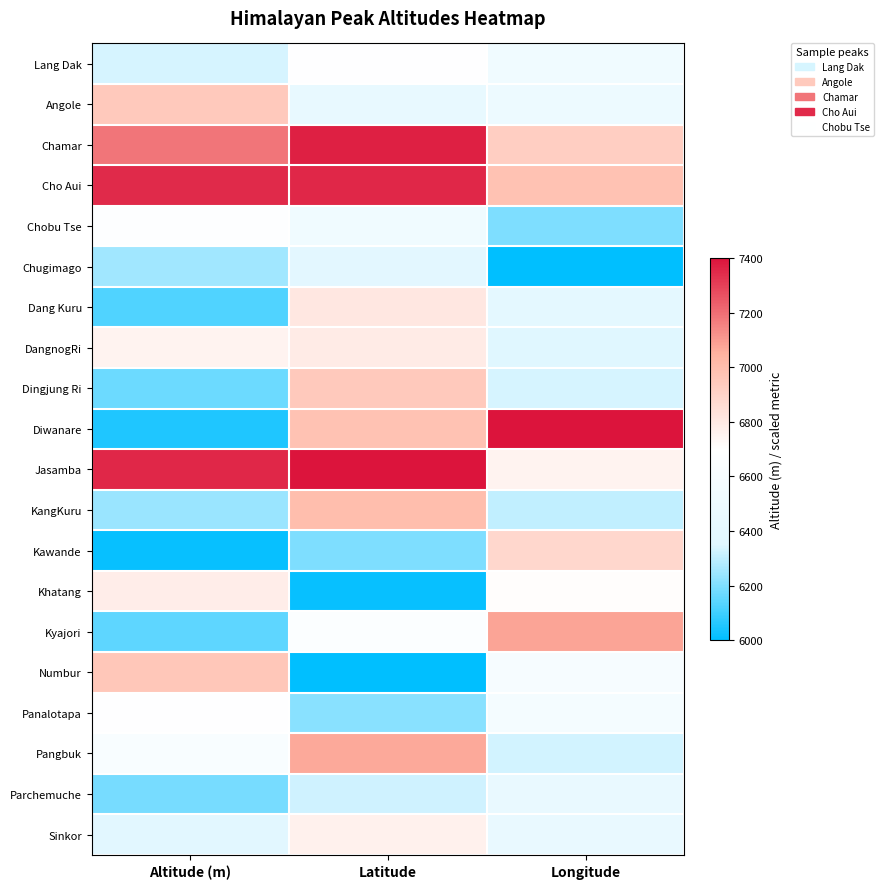

Reading left to right, extract all data points from this chart.

Lang Dak: Altitude (m)=6336.0	Latitude=6695.3	Longitude=6540.2
Angole: Altitude (m)=6941.0	Latitude=6443.3	Longitude=6506.8
Chamar: Altitude (m)=7186.0	Latitude=7367.9	Longitude=6921.7
Cho Aui: Altitude (m)=7350.0	Latitude=7353.8	Longitude=6976.9
Chobu Tse: Altitude (m)=6685.0	Latitude=6540.8	Longitude=6201.7
Chugimago: Altitude (m)=6256.0	Latitude=6387.2	Longitude=6000.0
Dang Kuru: Altitude (m)=6129.0	Latitude=6804.4	Longitude=6399.0
DangnogRi: Altitude (m)=6753.0	Latitude=6792.4	Longitude=6355.9
Dingjung Ri: Altitude (m)=6171.0	Latitude=6944.7	Longitude=6338.5
Diwanare: Altitude (m)=6050.0	Latitude=6978.1	Longitude=7400.0
Jasamba: Altitude (m)=7351.0	Latitude=7400.0	Longitude=6752.5
KangKuru: Altitude (m)=6242.0	Latitude=6999.5	Longitude=6305.1
Kawande: Altitude (m)=6011.0	Latitude=6197.2	Longitude=6885.5
Khatang: Altitude (m)=6782.0	Latitude=6011.6	Longitude=6708.0
Kyajori: Altitude (m)=6148.0	Latitude=6659.4	Longitude=7081.3
Numbur: Altitude (m)=6957.0	Latitude=6000.0	Longitude=6597.7
Panalotapa: Altitude (m)=6696.0	Latitude=6216.1	Longitude=6581.8
Pangbuk: Altitude (m)=6631.0	Latitude=7069.7	Longitude=6331.7
Parchemuche: Altitude (m)=6187.0	Latitude=6326.9	Longitude=6459.4
Sinkor: Altitude (m)=6380.0	Latitude=6760.3	Longitude=6462.3